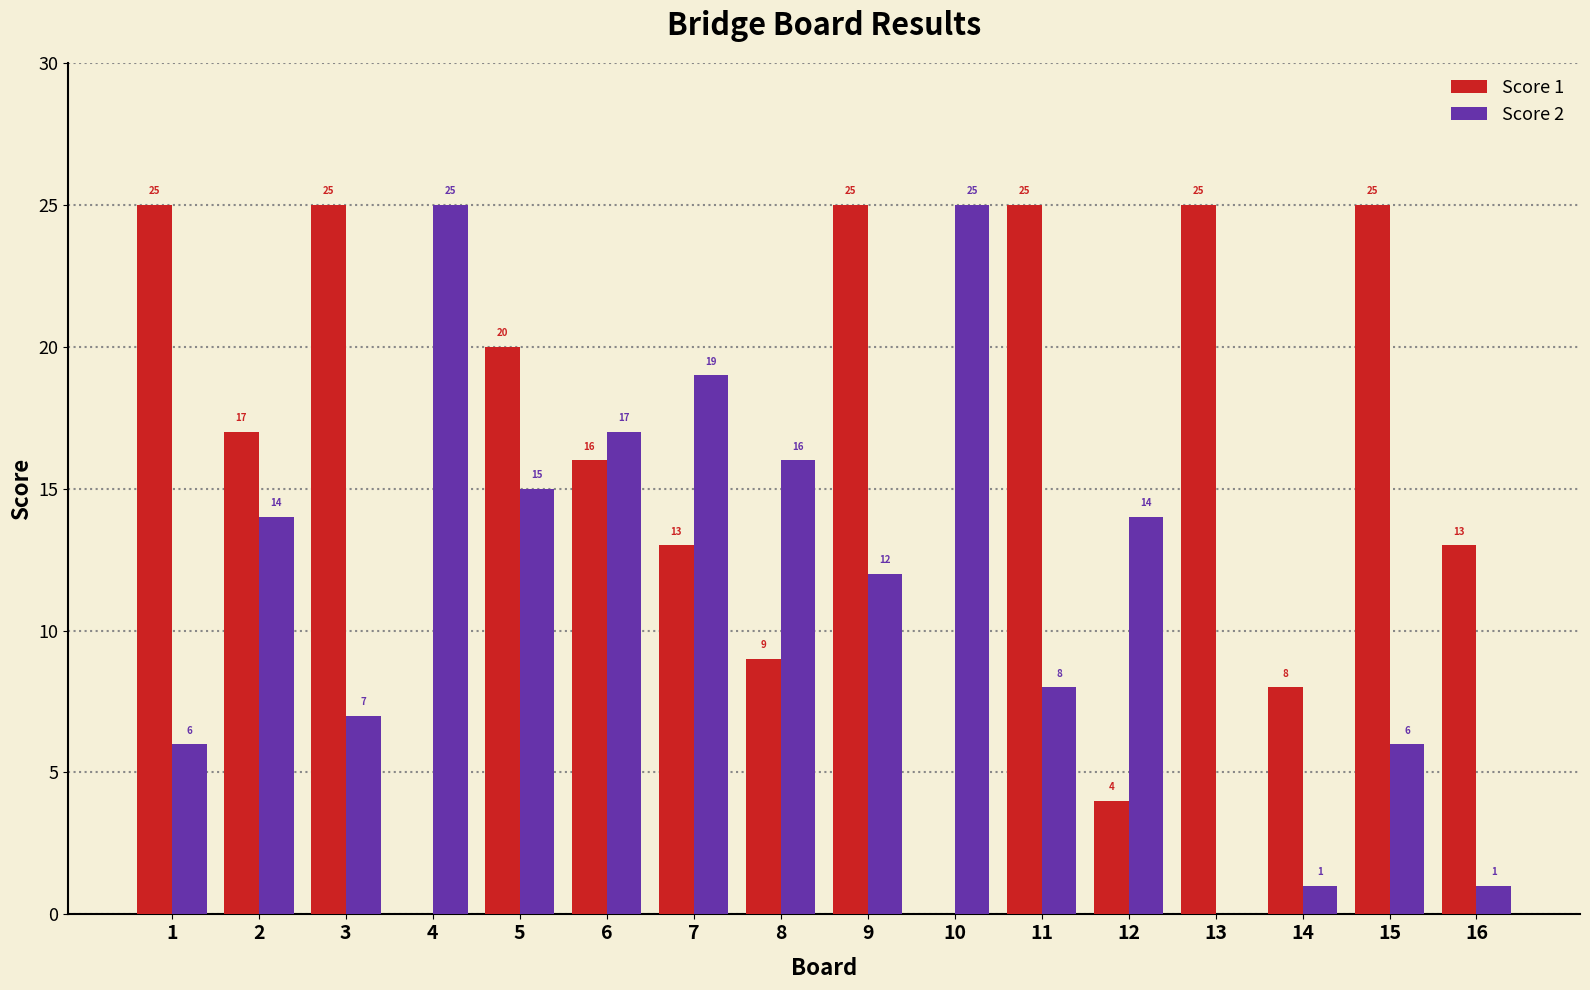

What value does the Score 2 series have at 12, to the nearest 10?

10